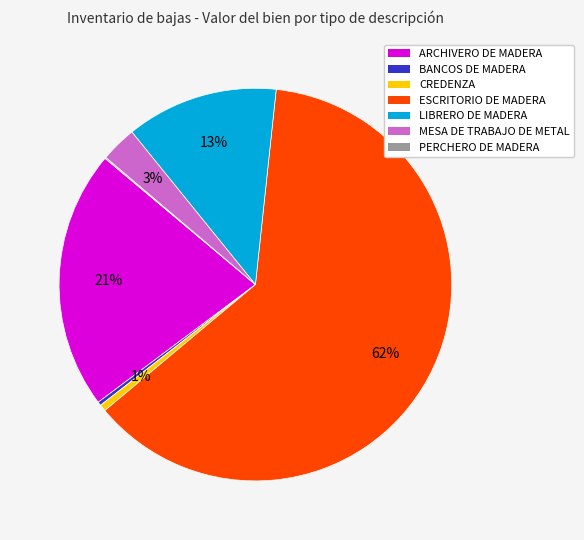

What is the largest slice in the pie chart?

ESCRITORIO DE MADERA